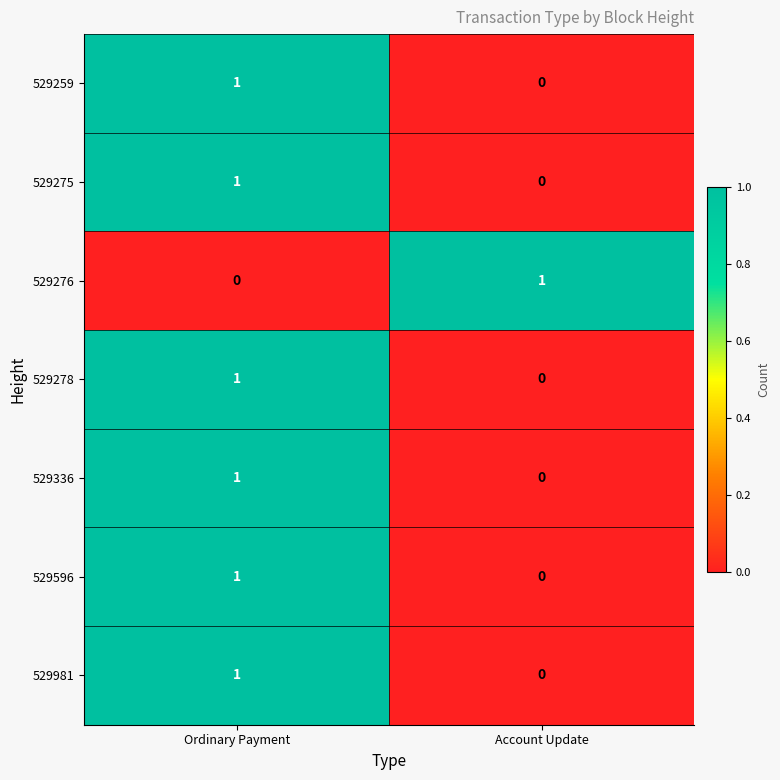

What is the total value across all series at Account Update?

1